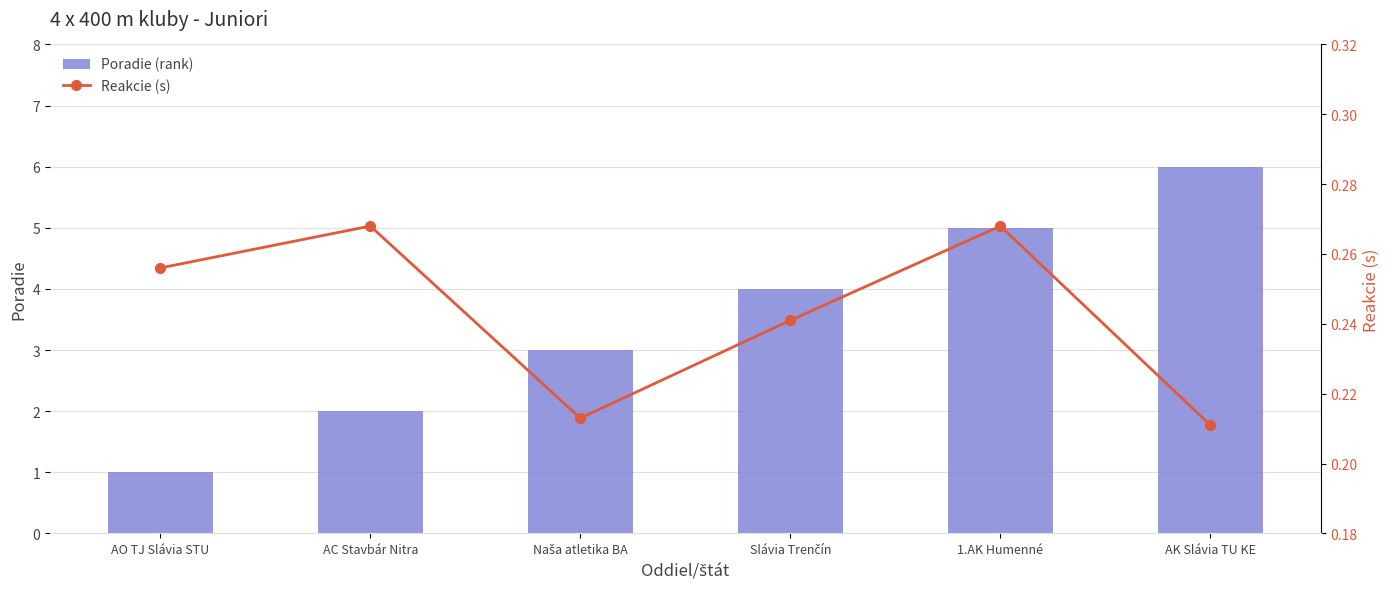

What is the sum of all Poradie (rank) values?

21